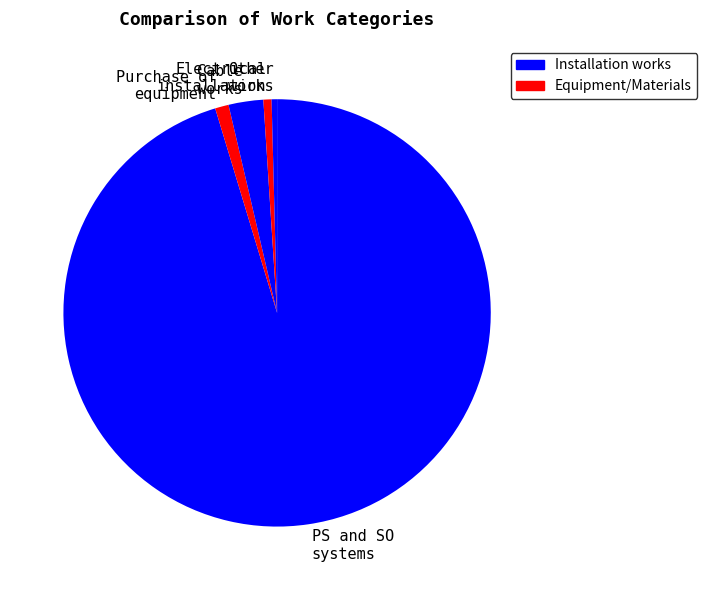

Between Purchase of equipment and Cable works, which is larger?

Cable works